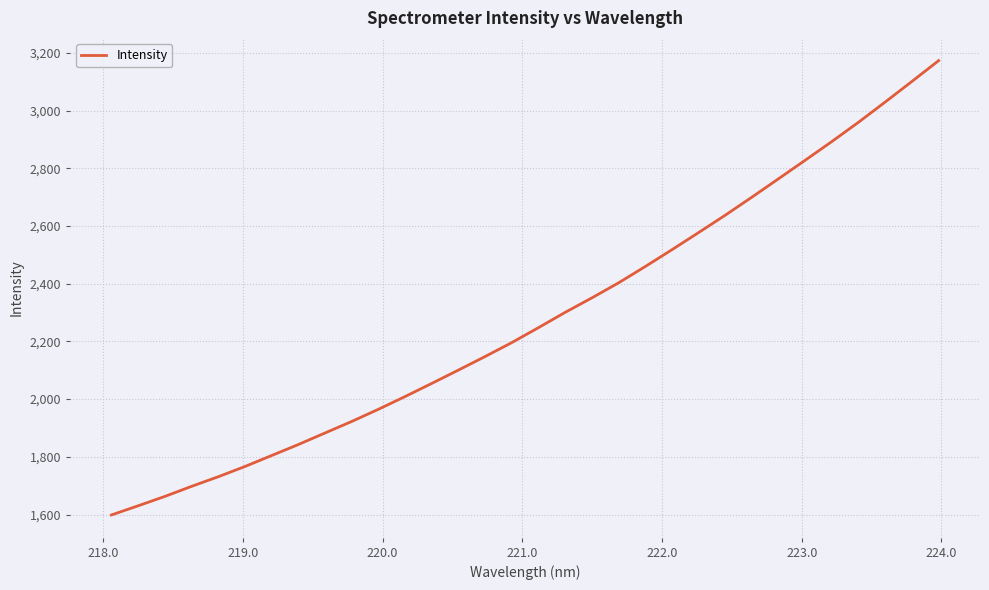

True or false: there are more than 2 points higher than both neighbors.

False